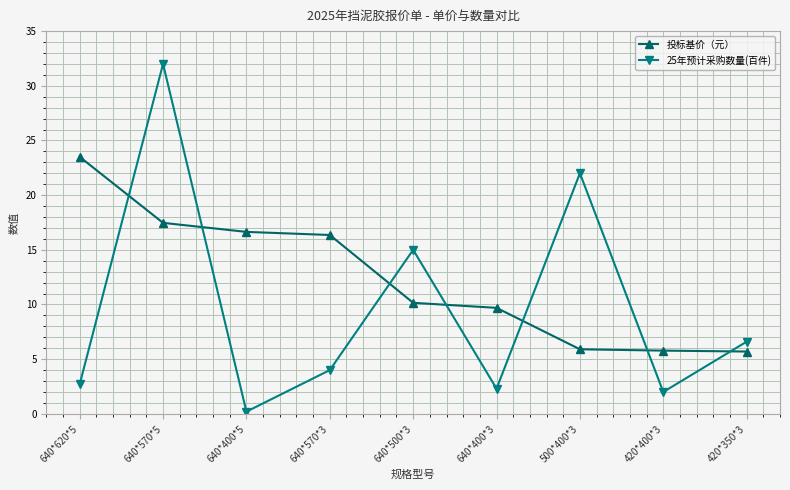

At how many categories does at least one series exceed 10?

6